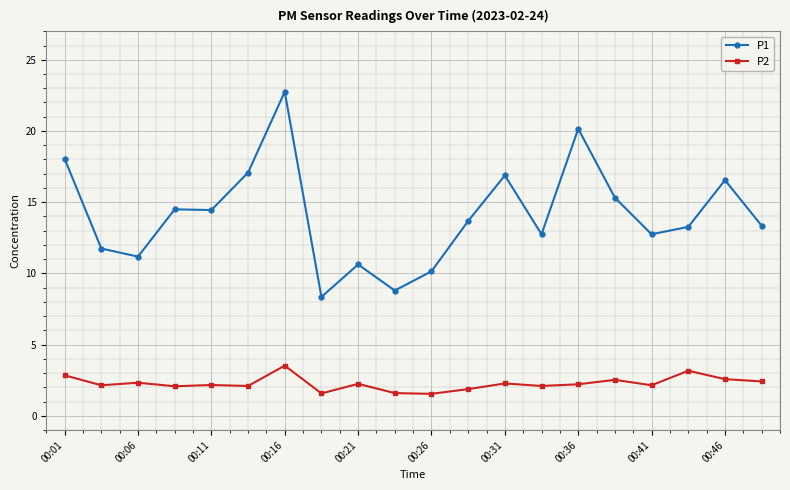

True or false: P1 and P2 intersect in this chart.

False